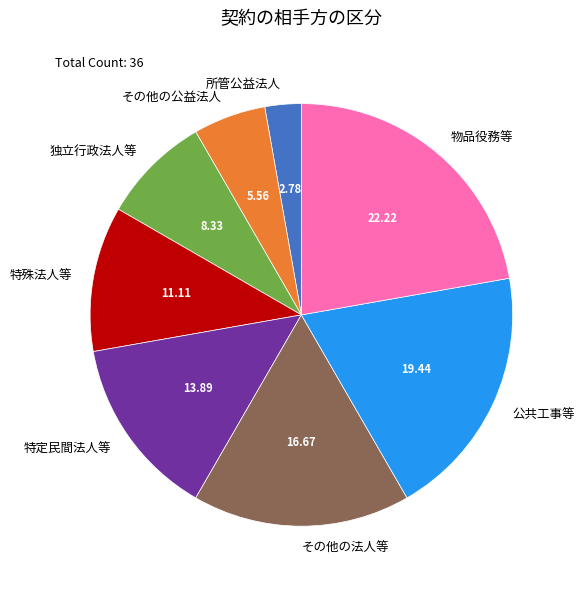

True or false: 特定民間法人等 accounts for 1% of the total.

False